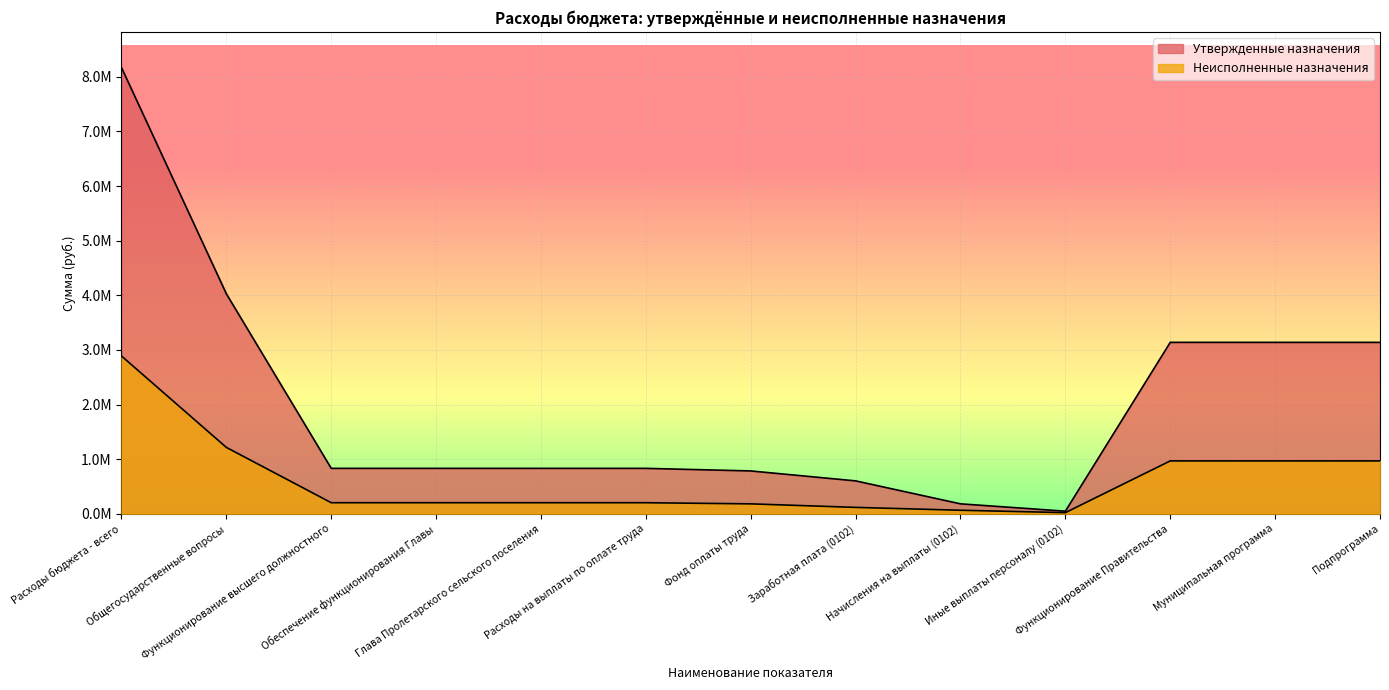

What is the minimum value for Неисполненные назначения?

20855.9